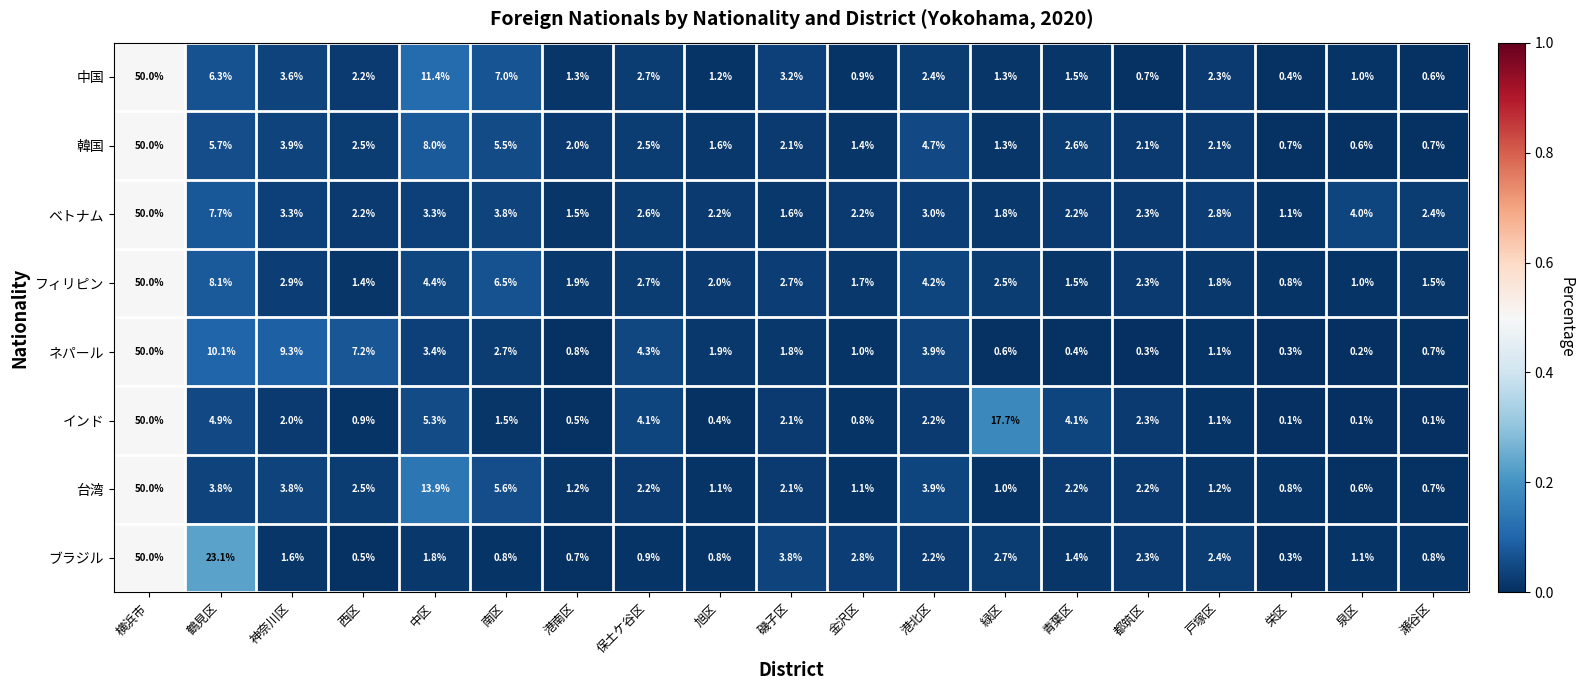

What is the maximum value shown in the chart?

50.0